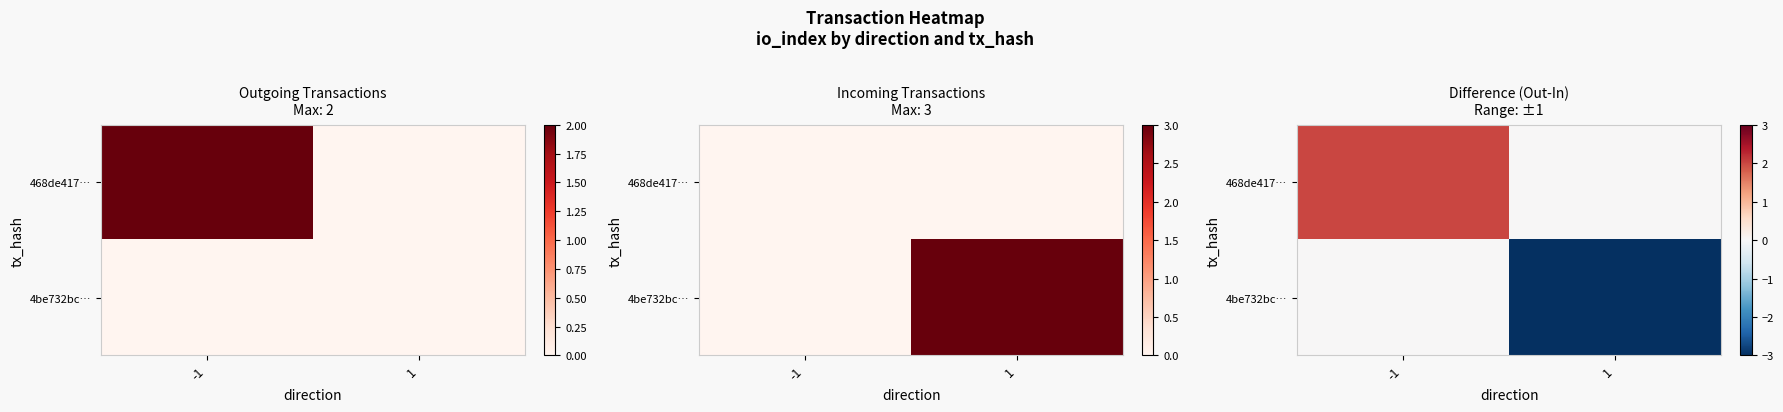

Between -1 and 1, which series saw the biggest shift?

4be732bc…